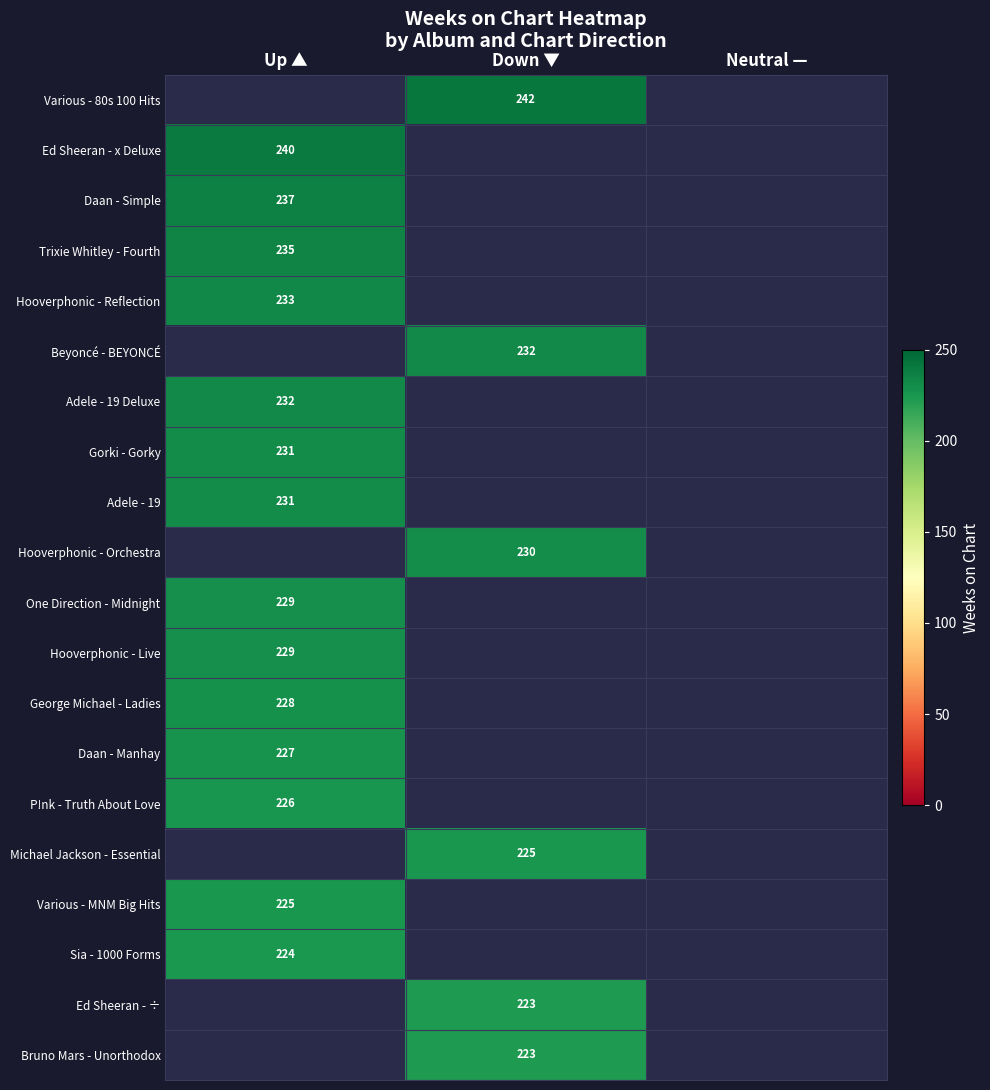

Which label corresponds to the largest value in the chart?

Down ▼